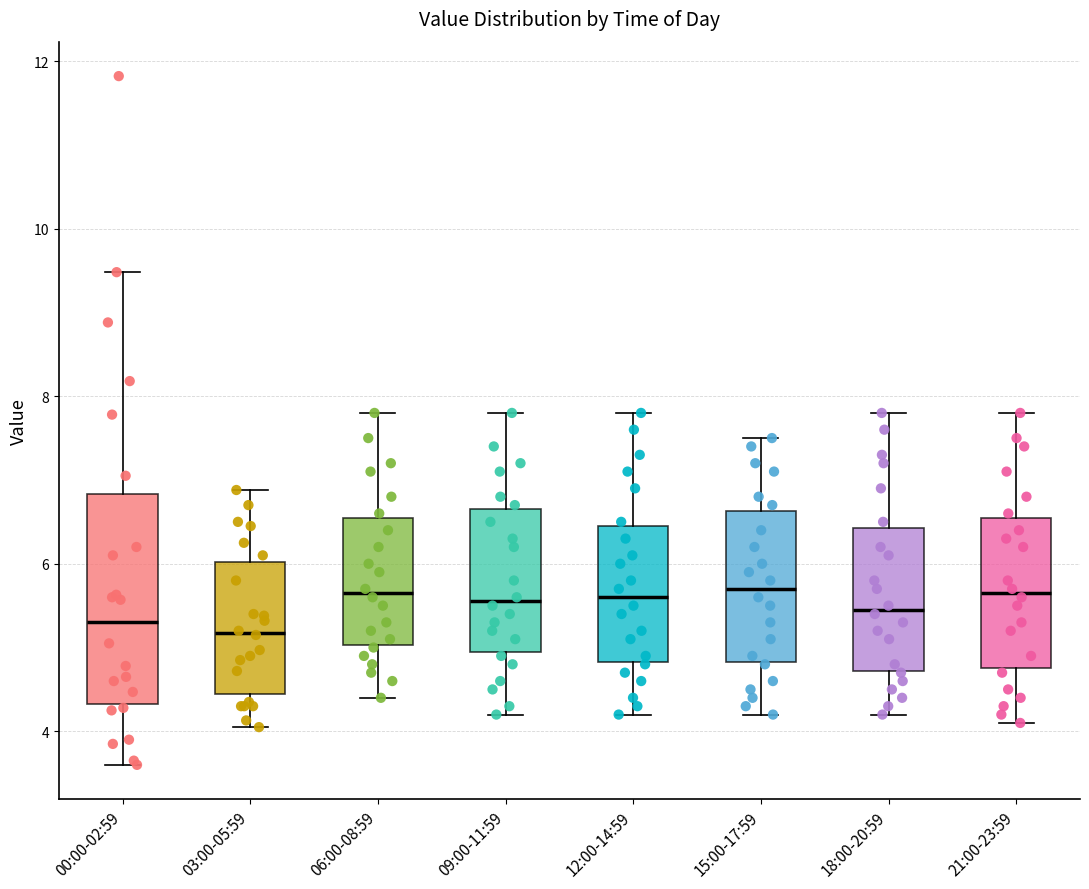

Which box is the tallest, from its lower edge to its upper edge?

00:00-02:59